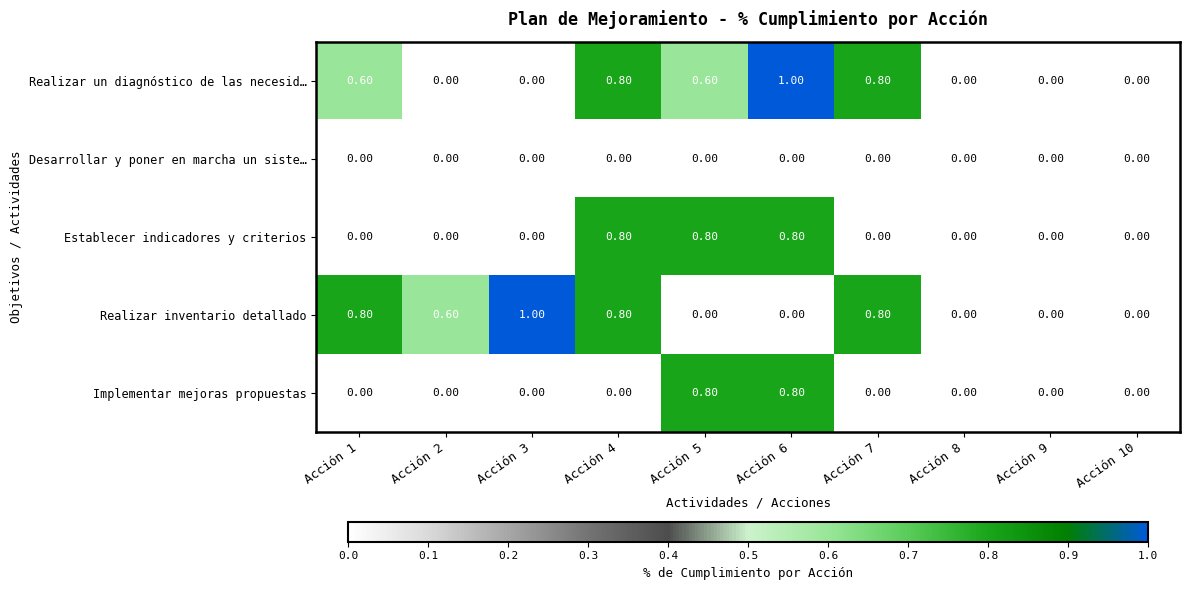

What is the spread (max minus min) of values at Acción 1?

0.8